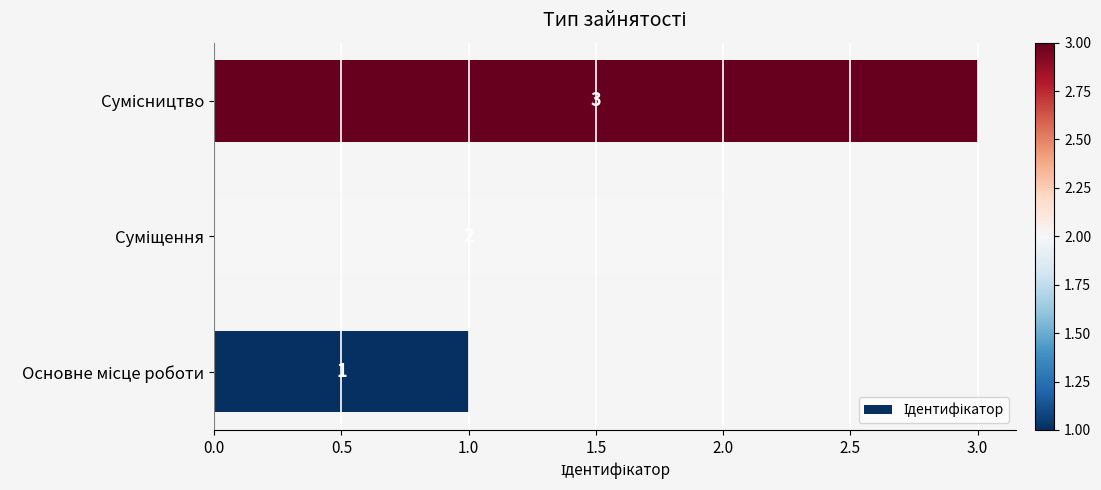

What is the sum of all values?

6